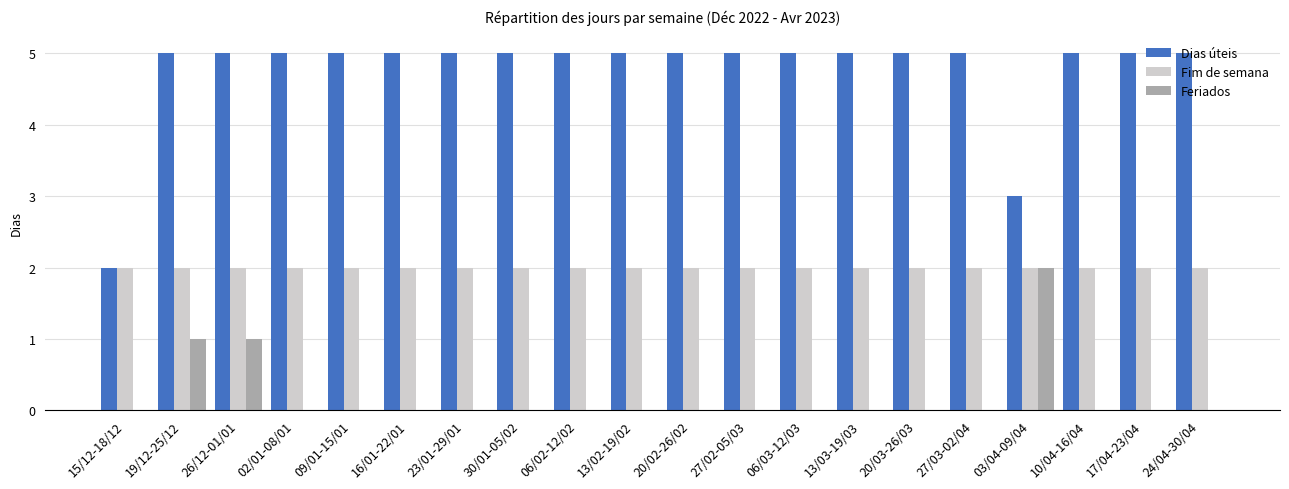

Is it true that Dias úteis equals 2 at 03/04-09/04?

False